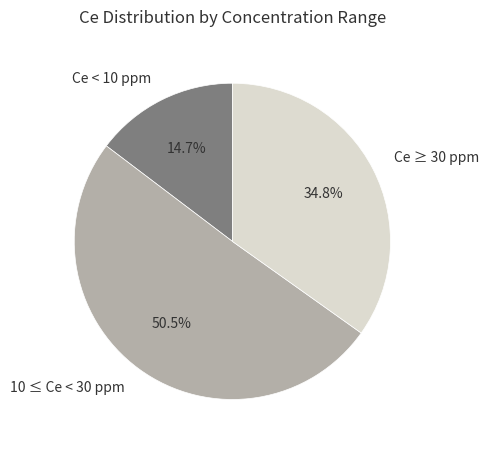

Approximately how many times larger is the value at 10 ≤ Ce < 30 ppm compared to Ce < 10 ppm?

3.4